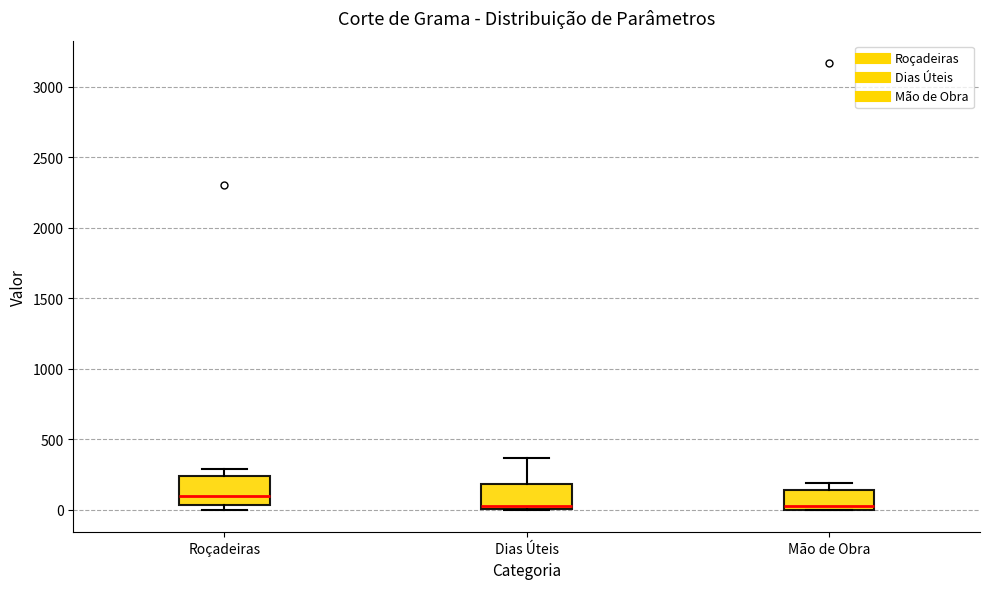

Where does the upper whisker of the box for Dias Úteis end on the y-axis? The values are not printed on the chart, so give them approximately, as read against the axis.

350